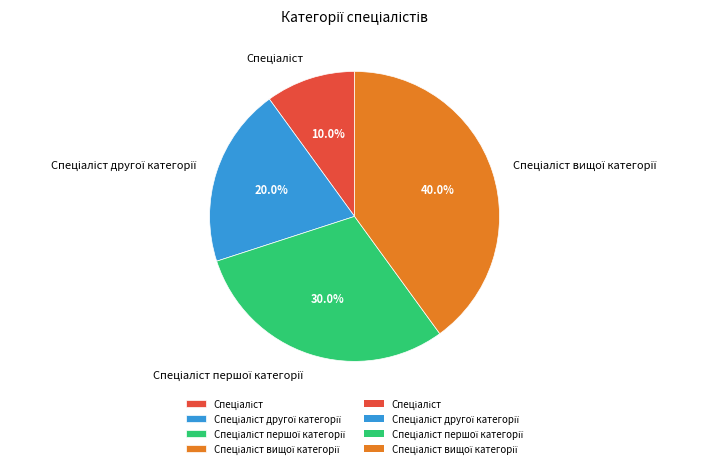

Is there any slice that represents more than half of the pie?

No